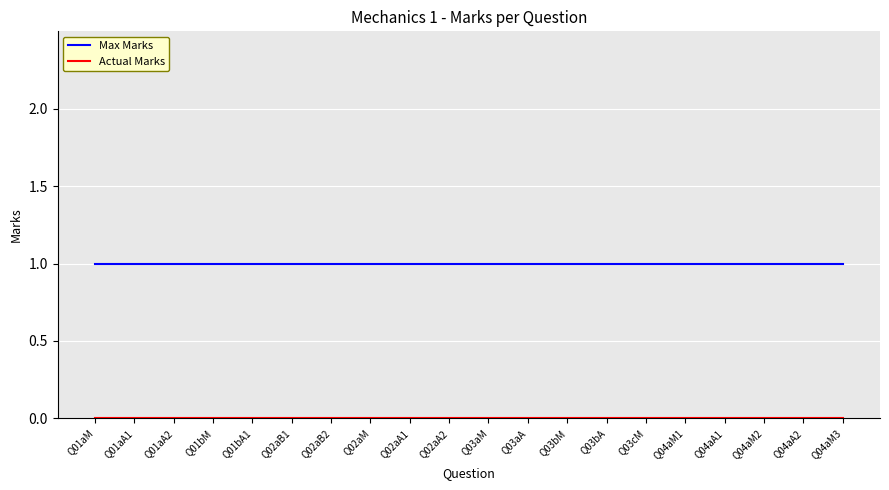

Is it true that Max Marks equals 1 at Q04aM3?

True